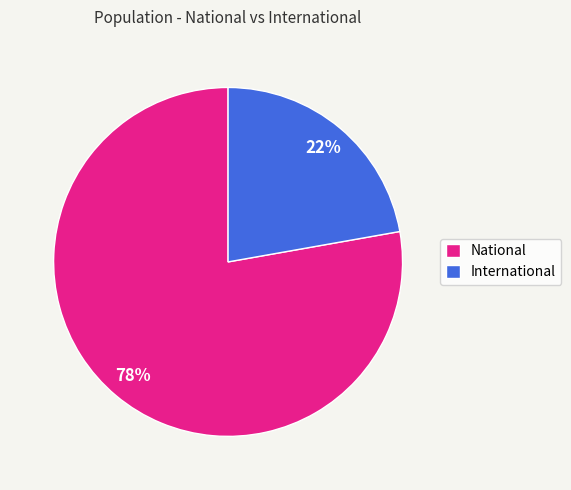

Between International and National, which is larger?

National